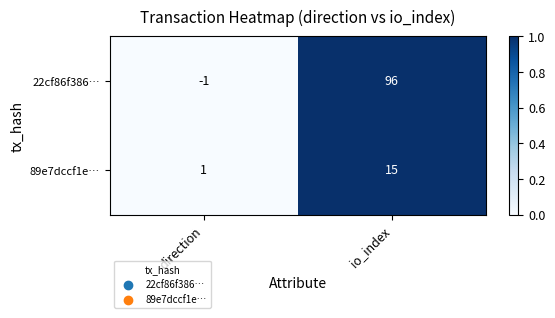

At which category does the chart reach its minimum across all series?

direction